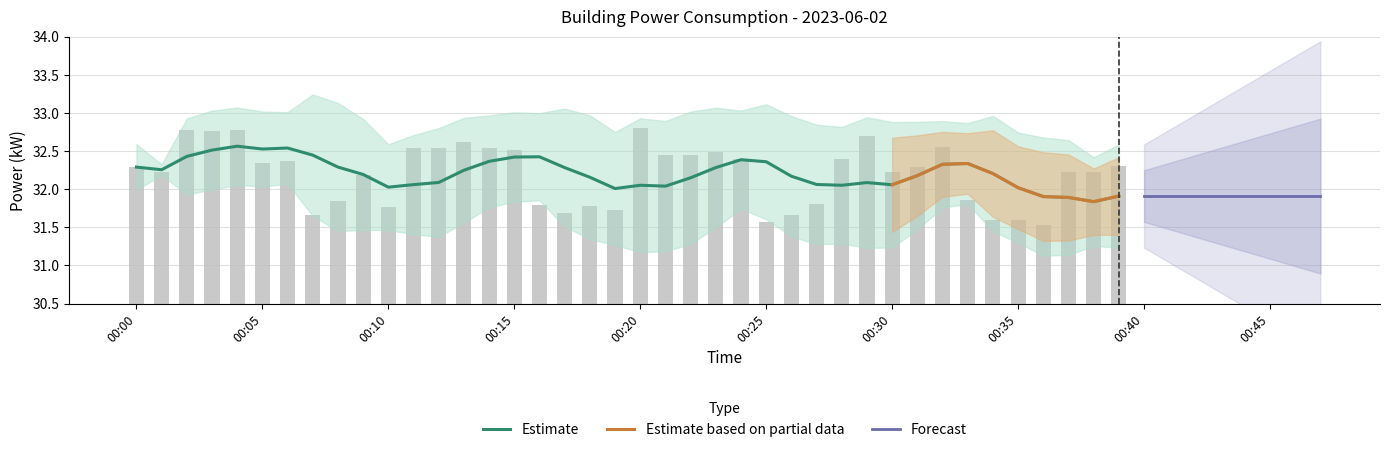

Reading left to right, transcribe all the data shown in this chart.

00:00=32.3	00:01=32.2	00:02=32.8	00:03=32.8	00:04=32.8	00:05=32.3	00:06=32.4	00:07=31.7	00:08=31.8	00:09=32.2	00:10=31.8	00:11=32.5	00:12=32.5	00:13=32.6	00:14=32.5	00:15=32.5	00:16=31.8	00:17=31.7	00:18=31.8	00:19=31.7	00:20=32.8	00:21=32.5	00:22=32.5	00:23=32.5	00:24=32.4	00:25=31.6	00:26=31.7	00:27=31.8	00:28=32.4	00:29=32.7	00:30=32.2	00:31=32.3	00:32=32.5	00:33=31.9	00:34=31.6	00:35=31.6	00:36=31.5	00:37=32.2	00:38=32.2	00:39=32.3